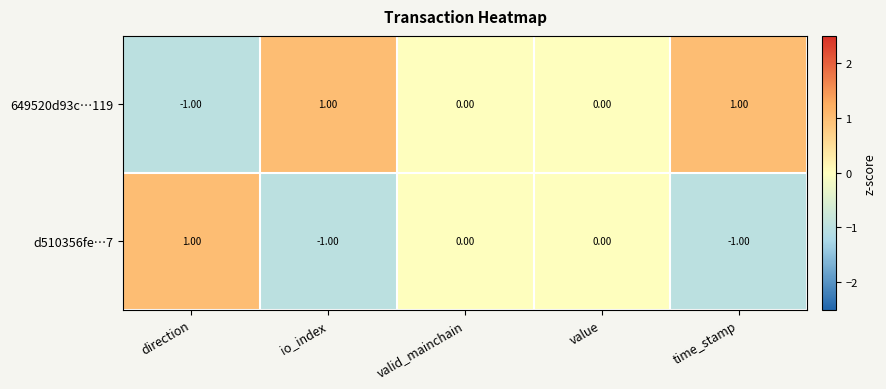

Rank the series at time_stamp from lowest to highest value.

d510356fe…7, 649520d93c…119